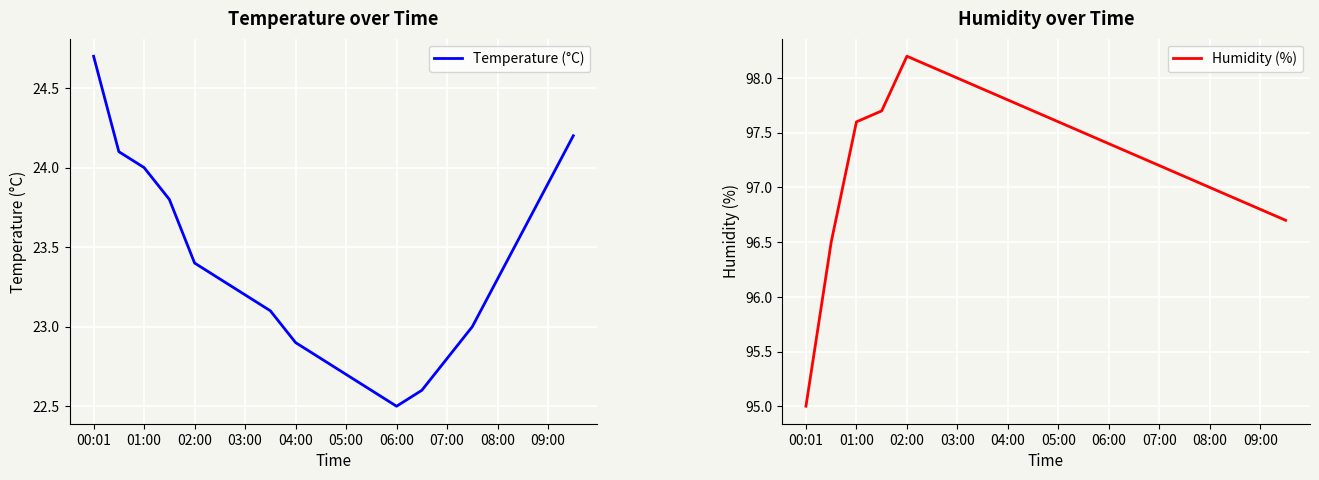

How many interior local valleys does the Temperature (°C) series have?

1